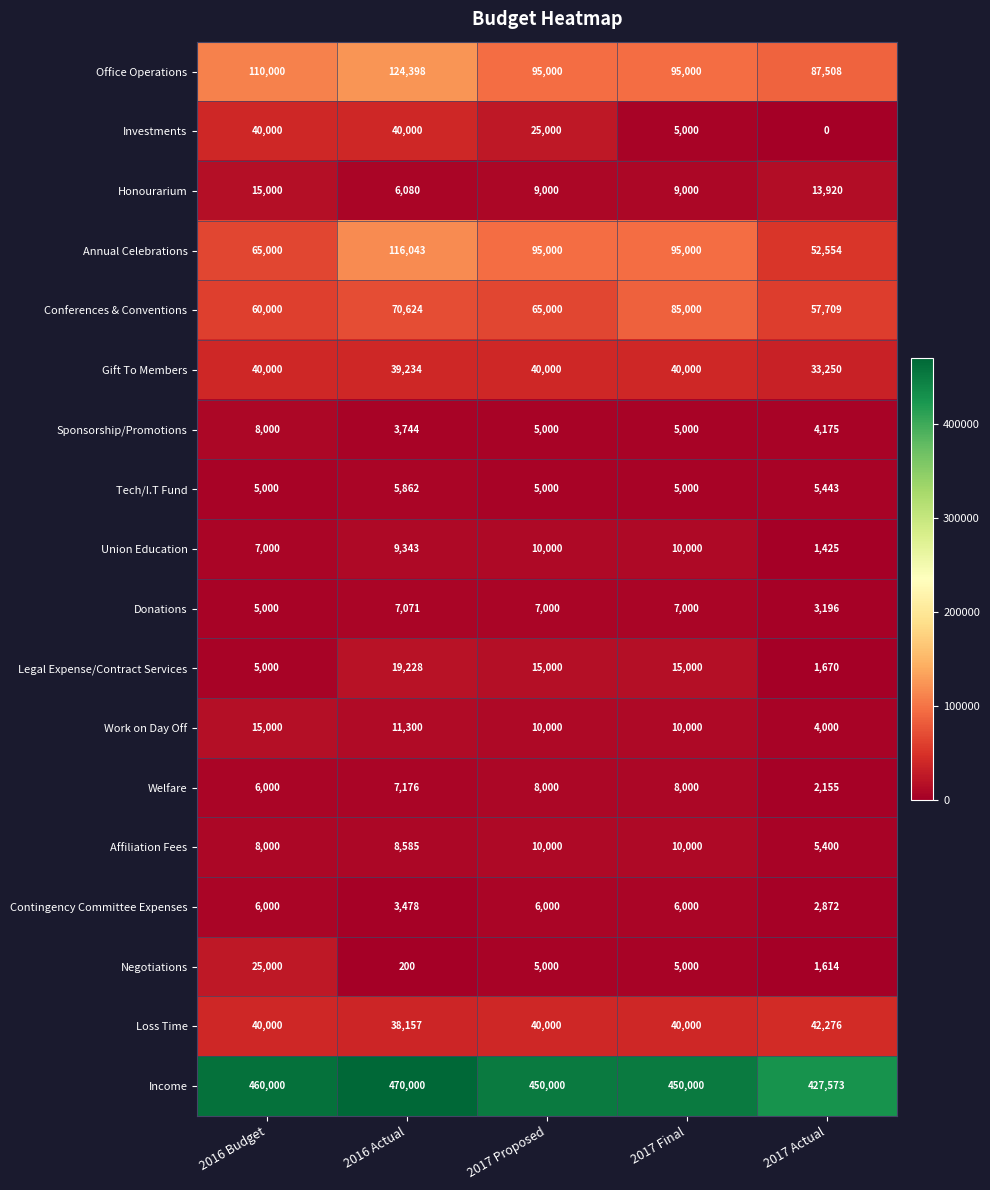

Count the Investments values in the range 5000 to 40000.

4